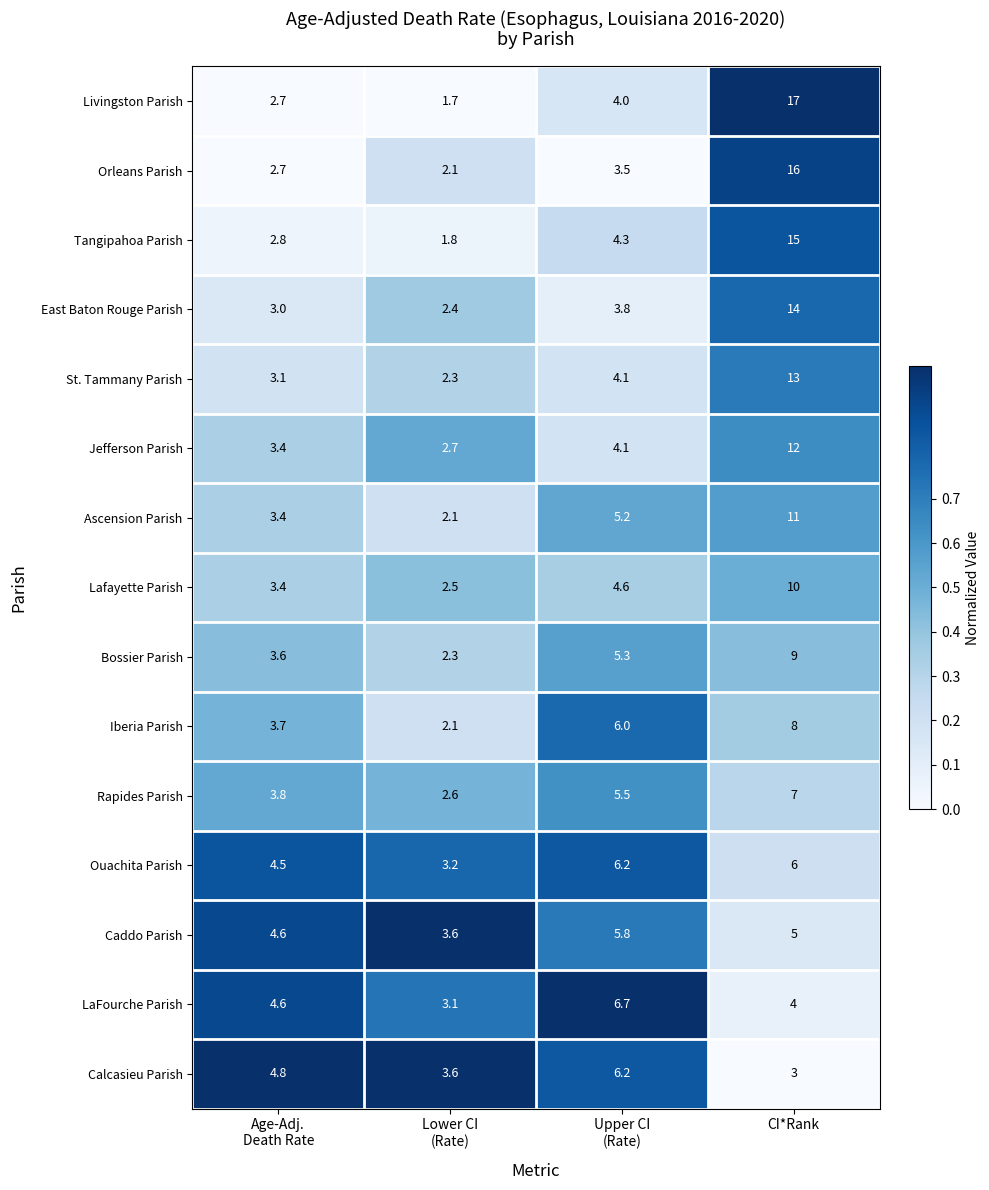

At which category is the sum across all series the highest?

CI*Rank